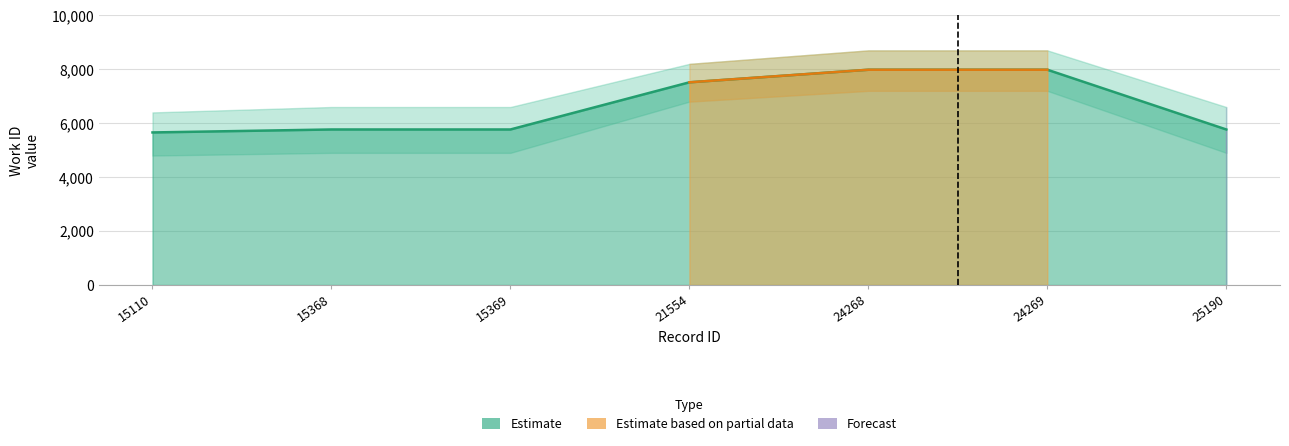

Reading left to right, extract all data points from this chart.

5657	5767	5767	7516	7982	7982	5767